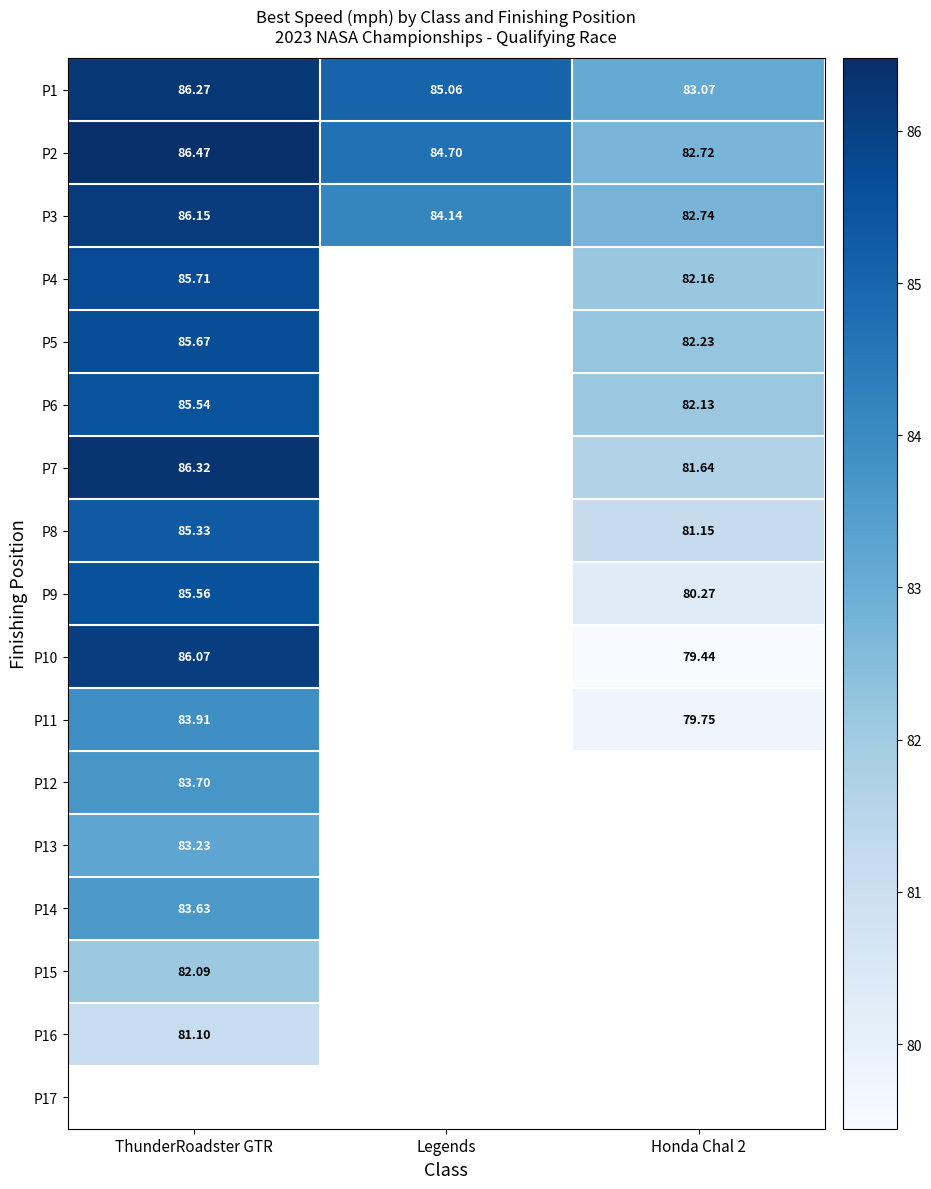

At how many categories does at least one series exceed 81?

3